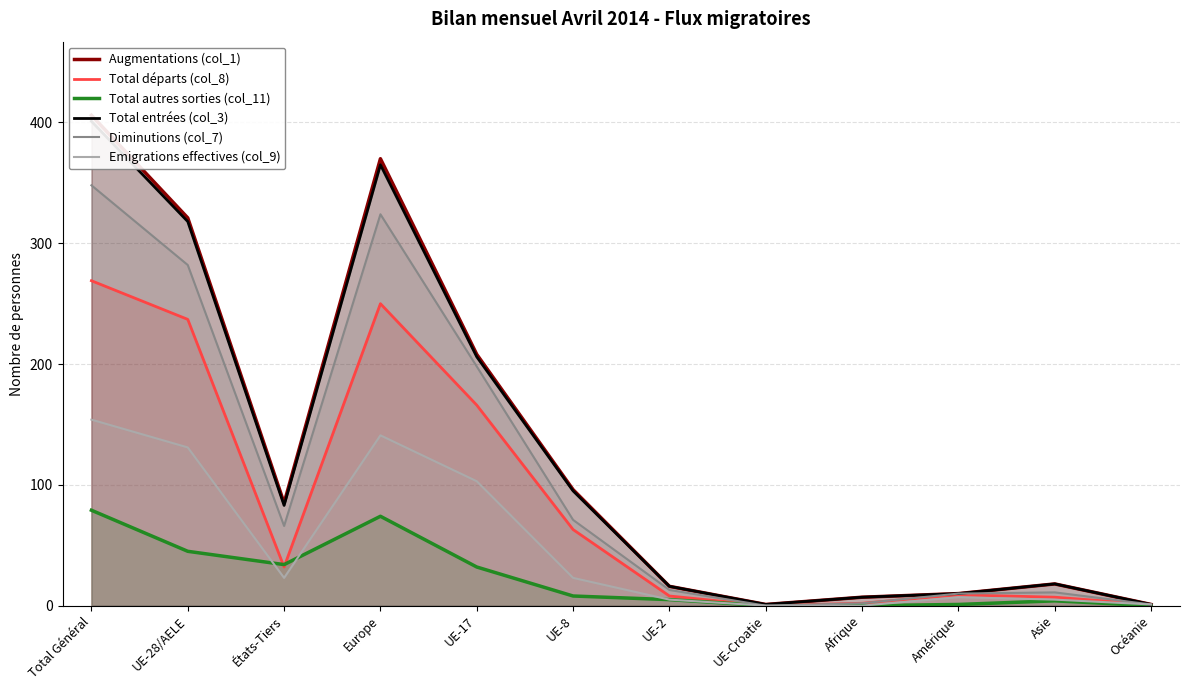

Which series has the widest spread of values?

Augmentations (col_1)